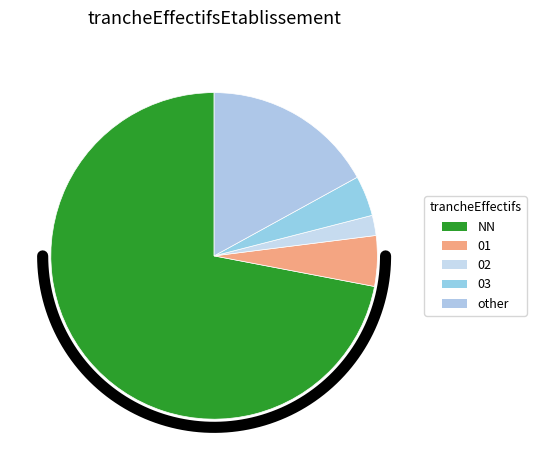

What percentage is the other slice, to the nearest percent?

17%